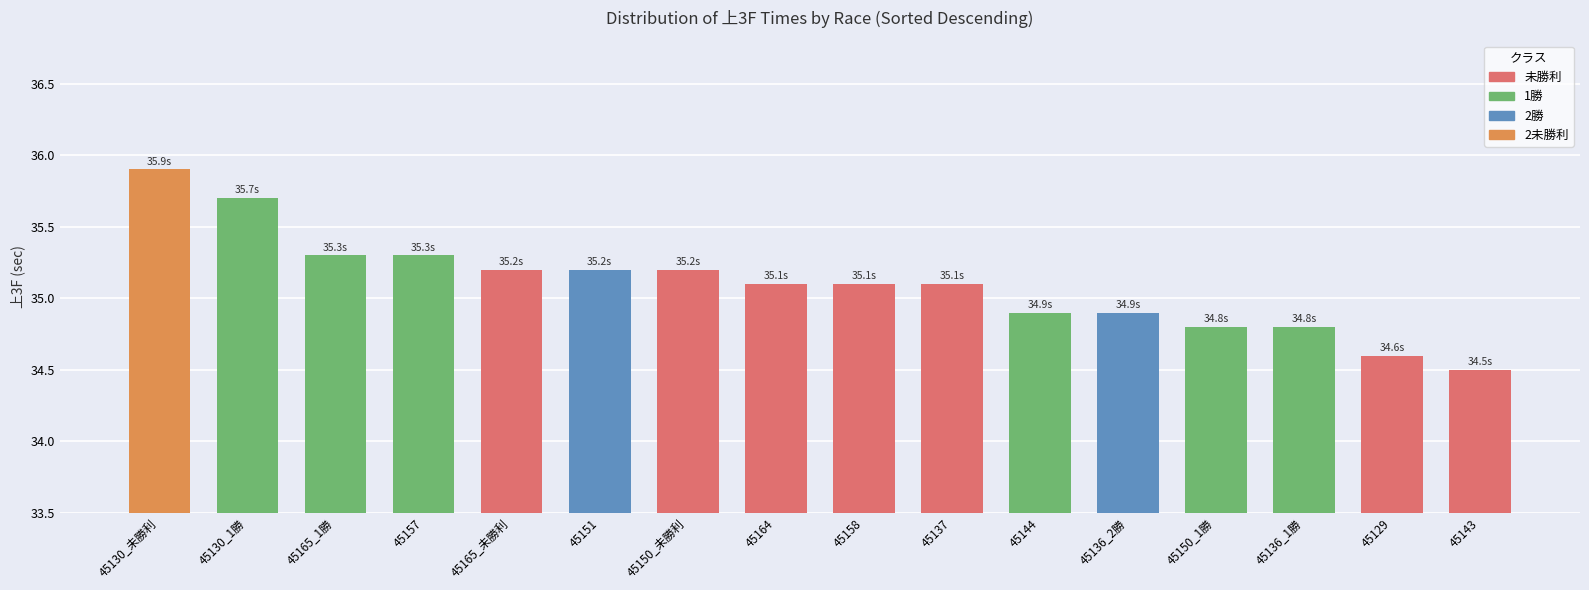

Reading left to right, transcribe all the data shown in this chart.

35.9	35.7	35.3	35.3	35.2	35.2	35.2	35.1	35.1	35.1	34.9	34.9	34.8	34.8	34.6	34.5